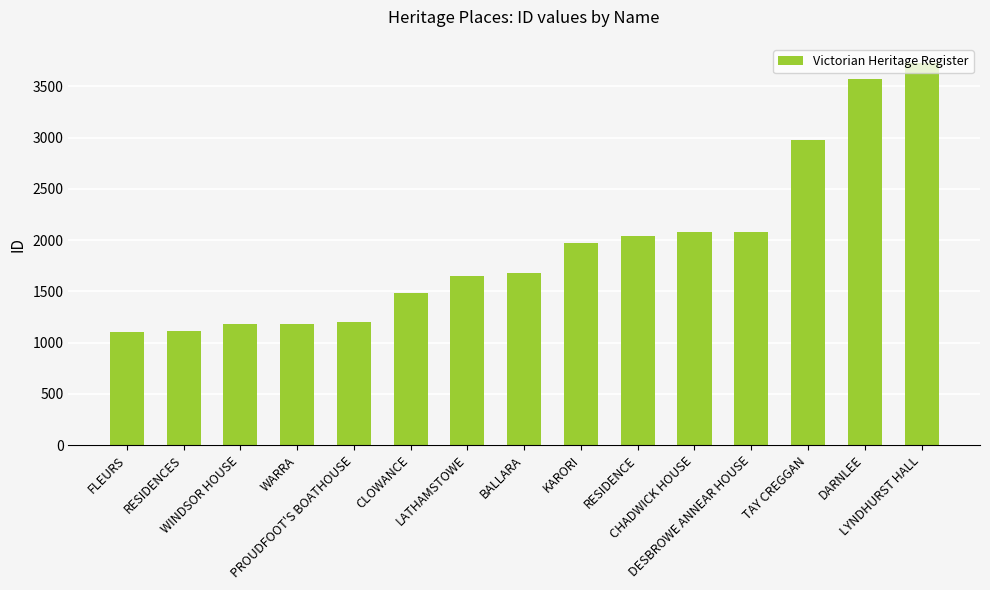

Does the chart contain stacked bars?

No